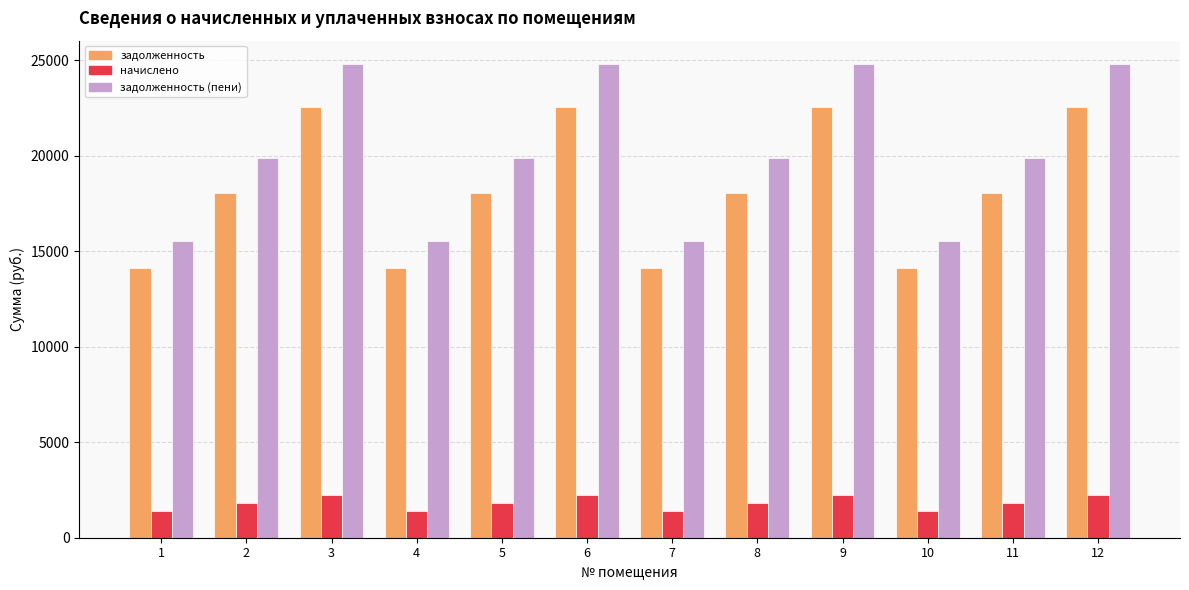

What is the difference between the second highest and second lowest values in the задолженность (пени) series?

9242.3